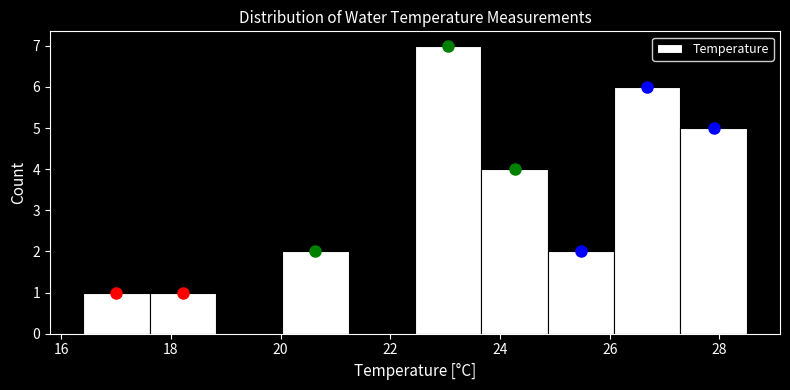

Reading left to right, transcribe this chart: for each bar, give the range it covers on the x-axis and its height. Neither the bar edges nor the heights are printed on the chart, so give them approximately, as read against the axes.

16.4 to 17.6: 1
17.6 to 18.8: 1
18.8 to 20.0: 0
20.0 to 21.2: 2
21.2 to 22.4: 0
22.4 to 23.6: 7
23.6 to 24.8: 4
24.8 to 26.0: 2
26.0 to 27.2: 6
27.2 to 28.6: 5